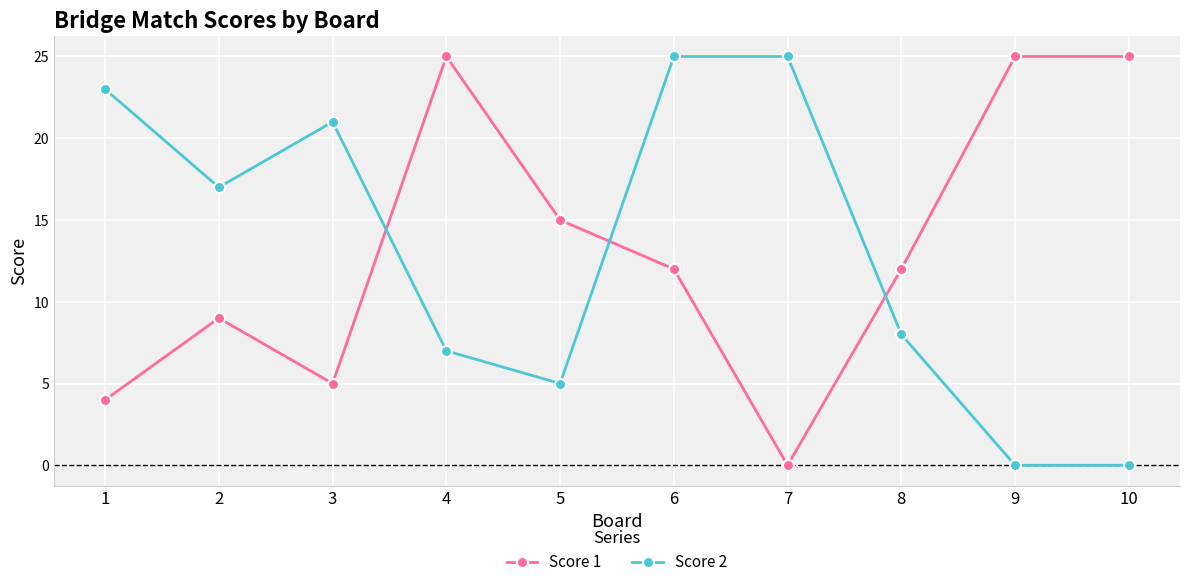

What is the sum of the Score 1 values at 1 and 6?

16